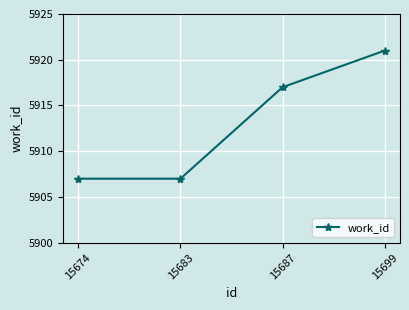

What is the maximum value shown in the chart?

5921